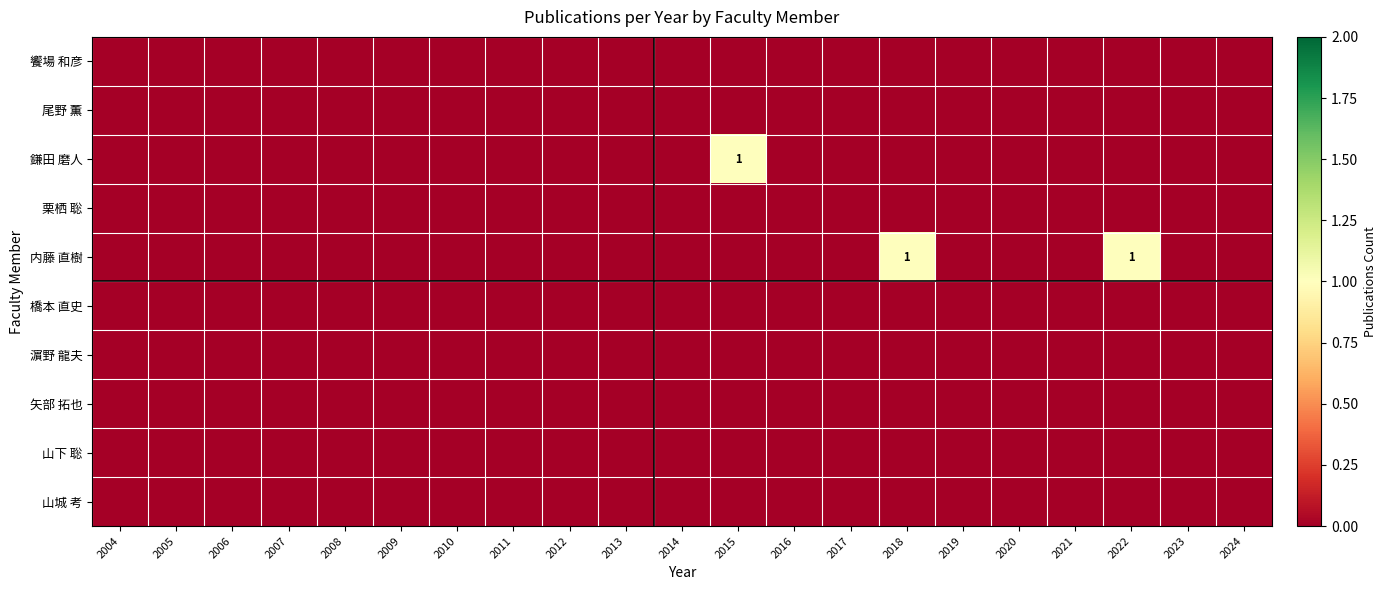

What is the difference between the maximum and minimum values in the 鎌田 磨人 series?

1